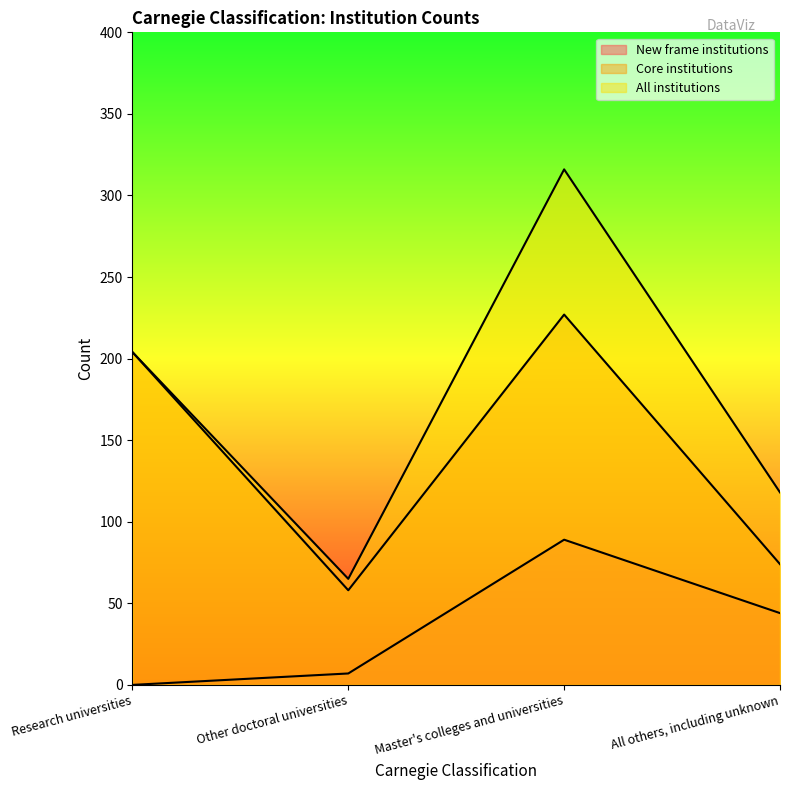

What is the average value of the All institutions series?

176